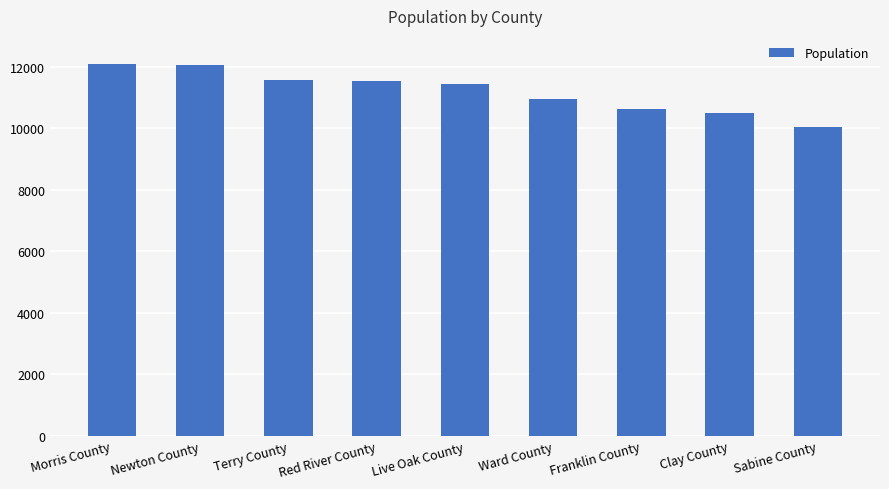

What is the ratio of the value at Live Oak County to the value at Terry County?

1.0